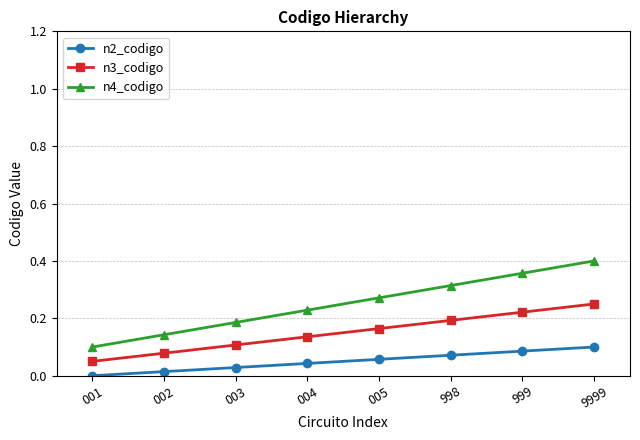

What is the sum of all n4_codigo values?

2.0